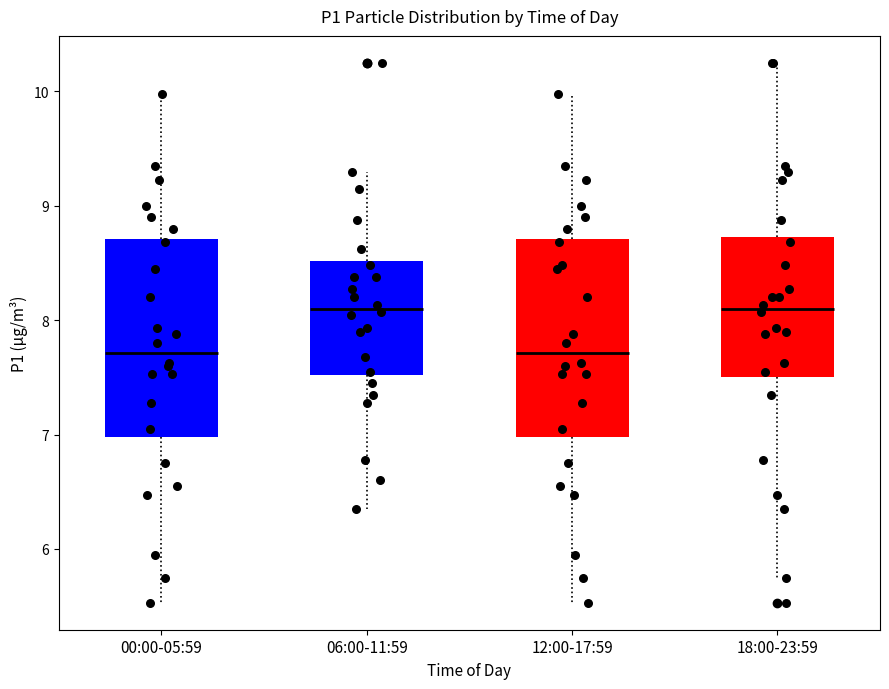

Reading left to right, transcribe this box plot: for each box, give where its median line is, the range the box spans, and where its two whiskers end, as read against the y-axis. The values are not printed on the chart, so give them approximately, as read against the axis.

00:00-05:59: median 7.7, box 7.0 to 8.7, whiskers 5.5 to 10.0
06:00-11:59: median 8.1, box 7.5 to 8.5, whiskers 6.4 to 9.3
12:00-17:59: median 7.7, box 7.0 to 8.7, whiskers 5.5 to 10.0
18:00-23:59: median 8.1, box 7.5 to 8.7, whiskers 5.8 to 10.3